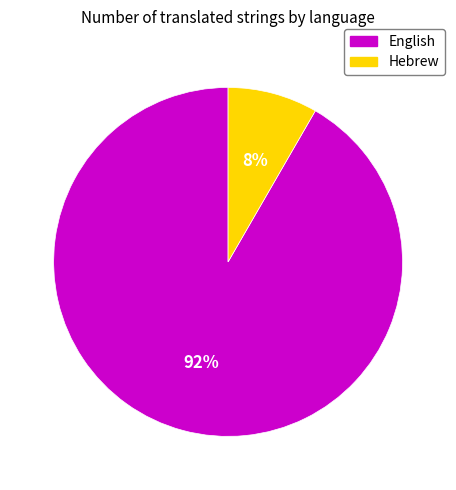

To the nearest percent, what is the average slice percentage?

50%